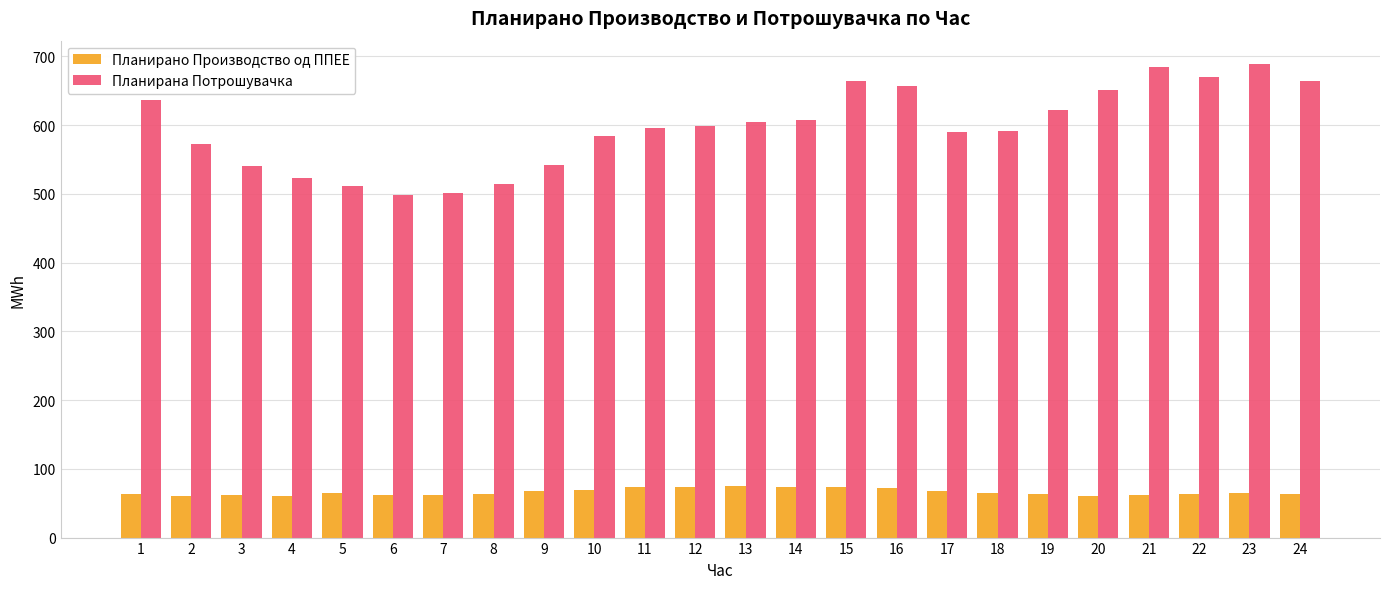

At how many categories does at least one series exceed 443?

24